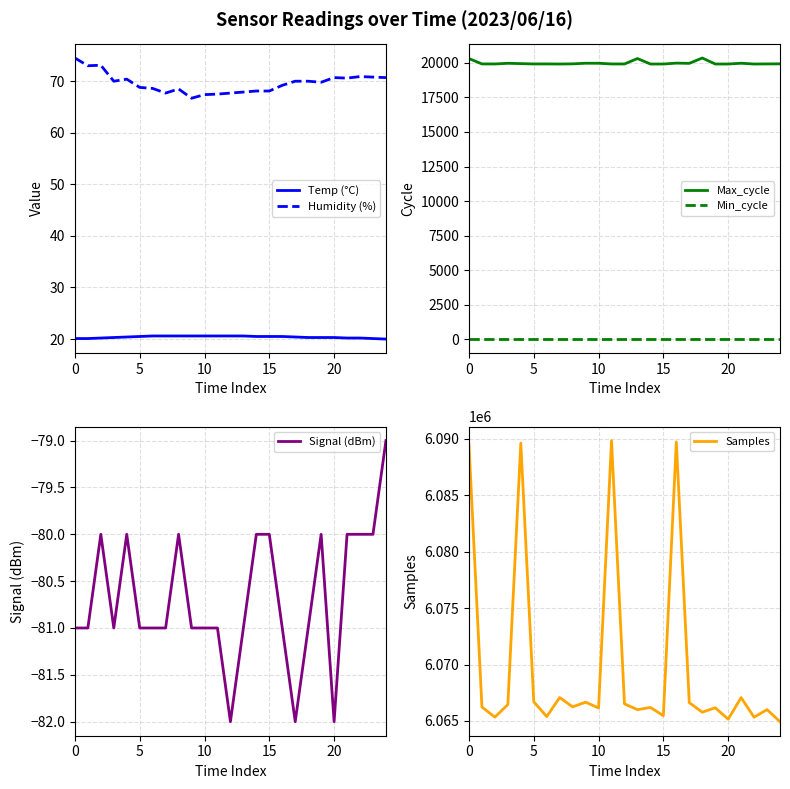

How many data points in Temp (°C) are above 20?

24